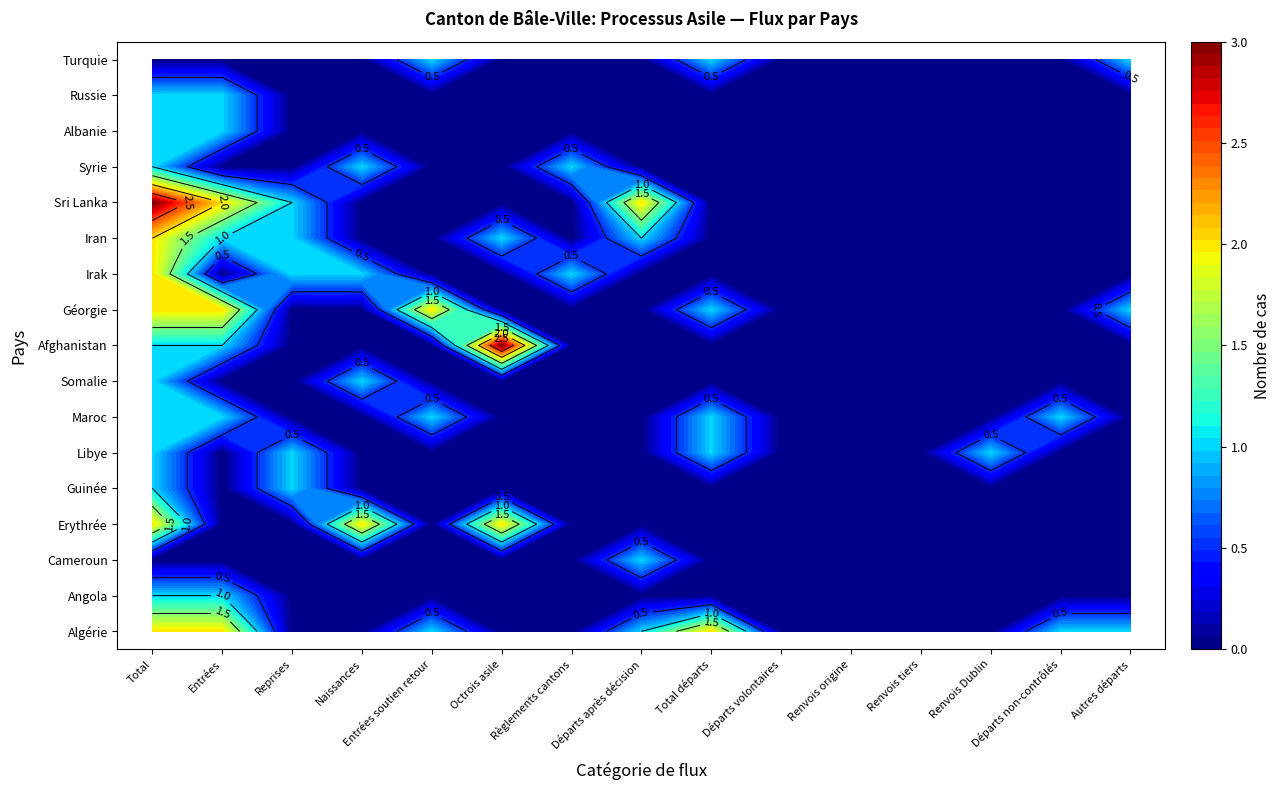

Is it true that Syrie equals 0 at 4?

True